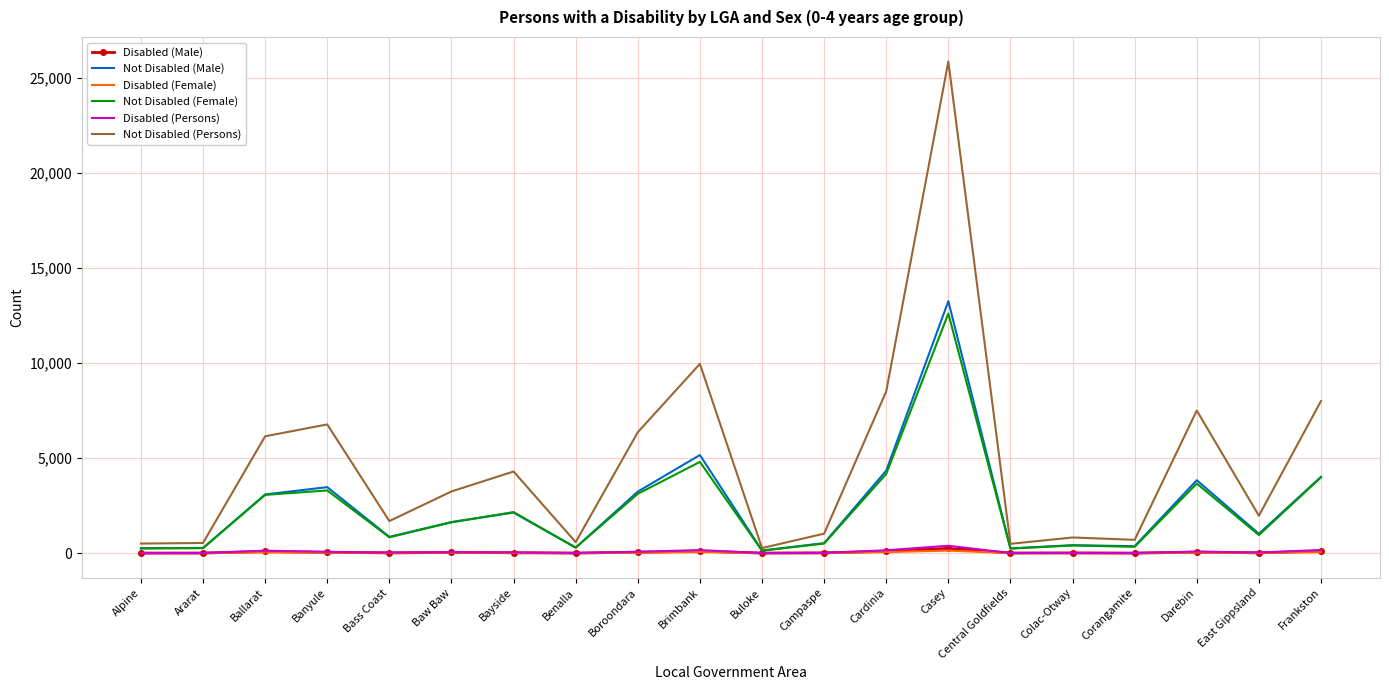

What is the greatest value displayed?

25842